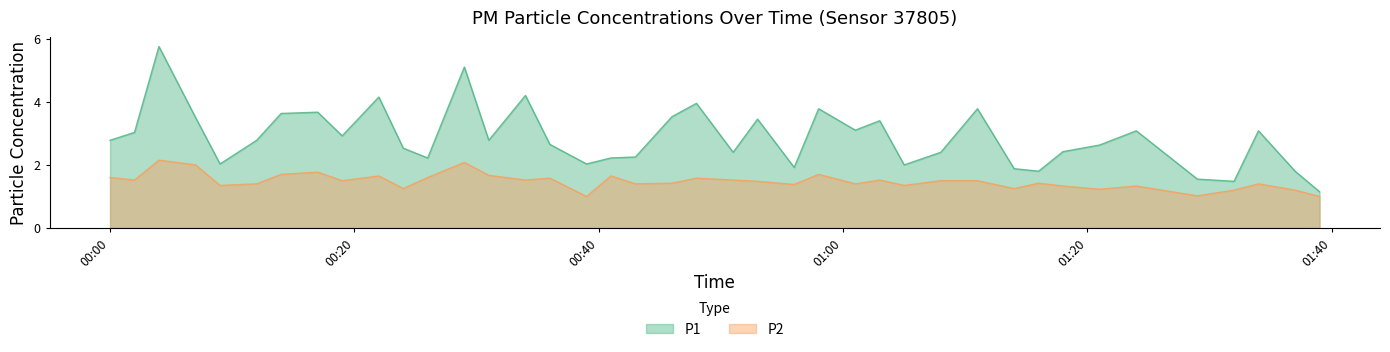

True or false: P1 and P2 cross at least once.

False